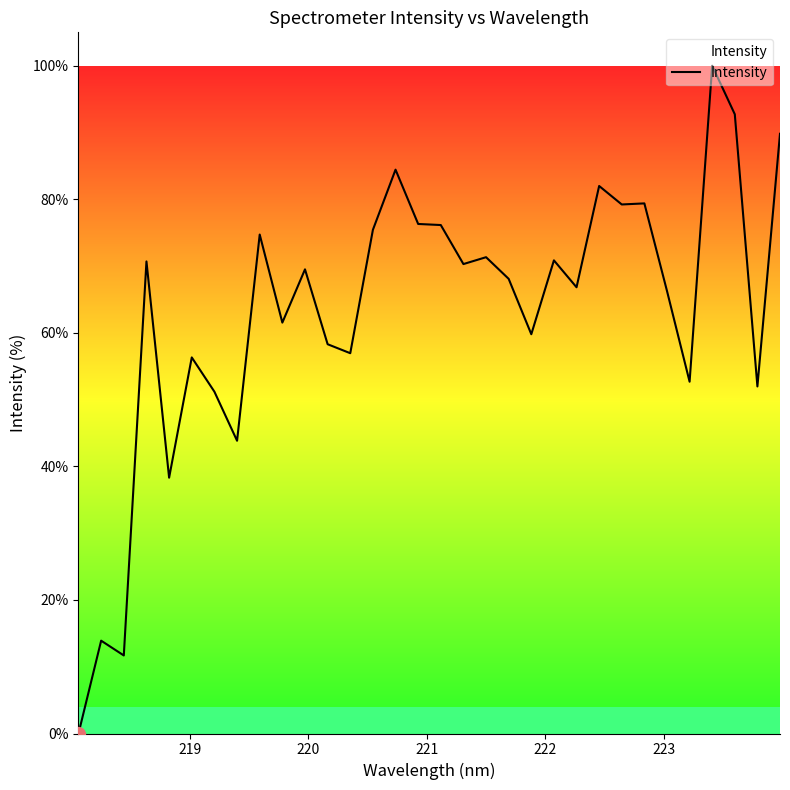

What is the difference between the maximum and minimum values?

100.0